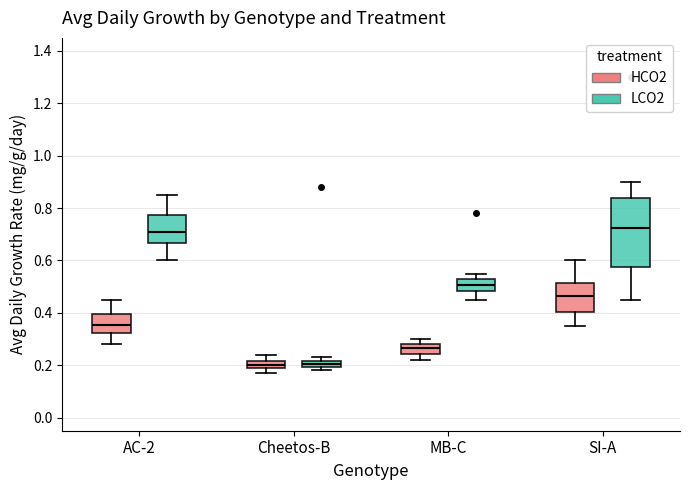

Where is the lower edge of the box for Cheetos-B (LCO2) on the y-axis? The values are not printed on the chart, so give them approximately, as read against the axis.

0.20